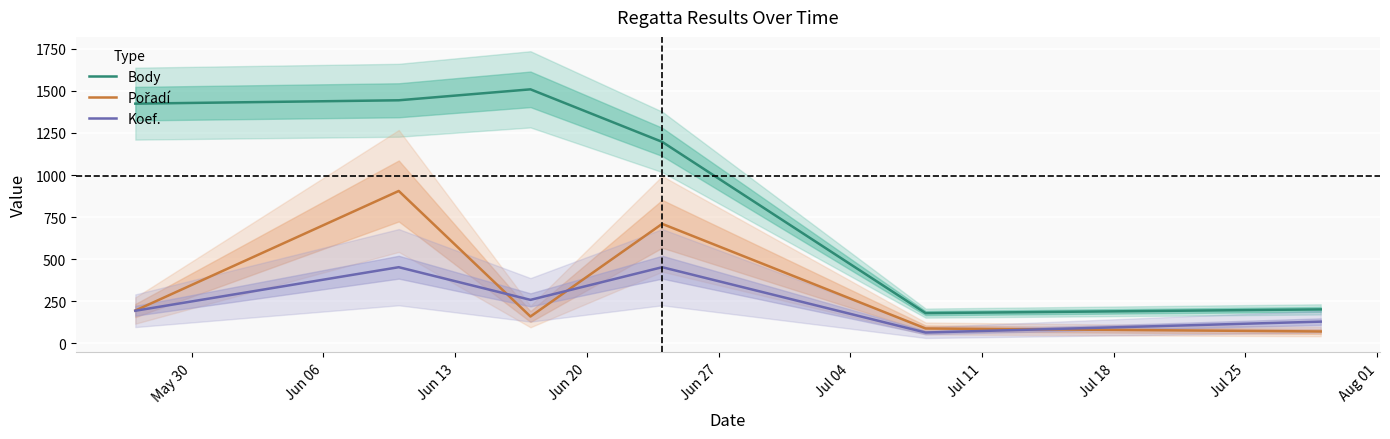

What is the lowest value of the Body series?

180.0